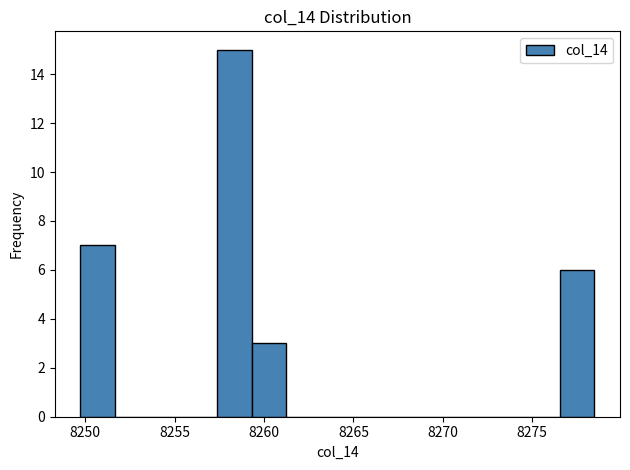

Read against the x-axis, roughly where is the centre of the tallest bar?

8258.5